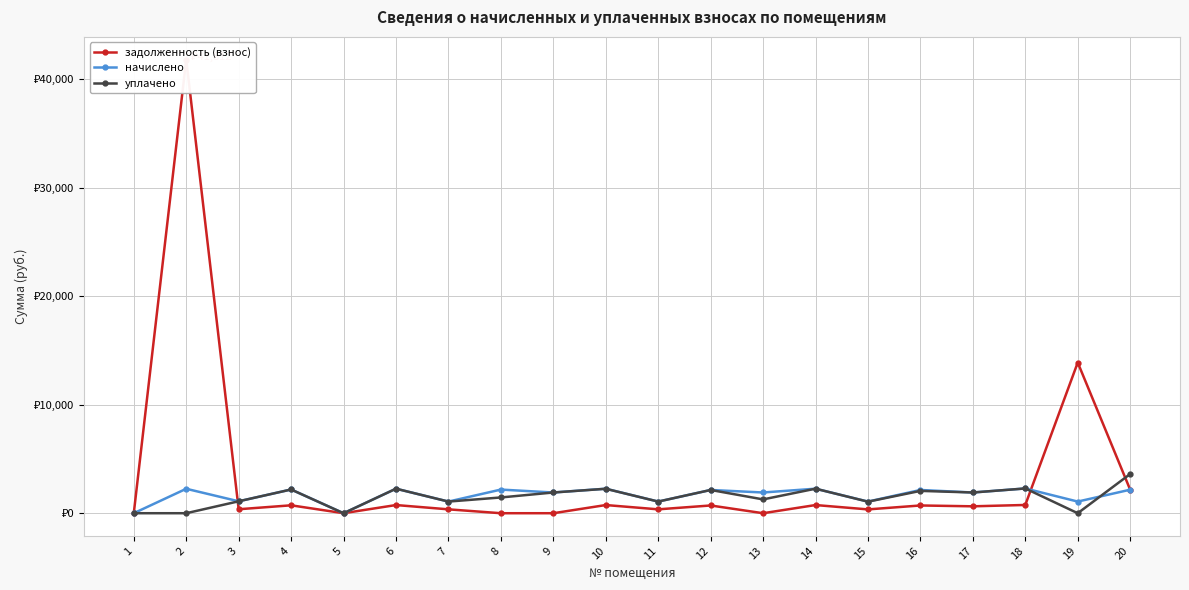

Does the chart display data point markers on the line(s)?

Yes